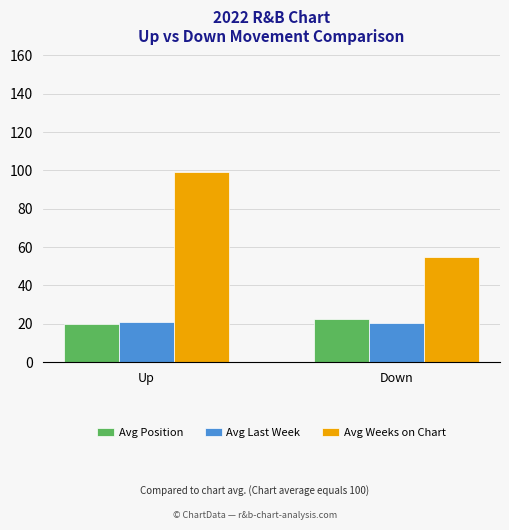

What is the label of the 2nd bar from the right?

Up